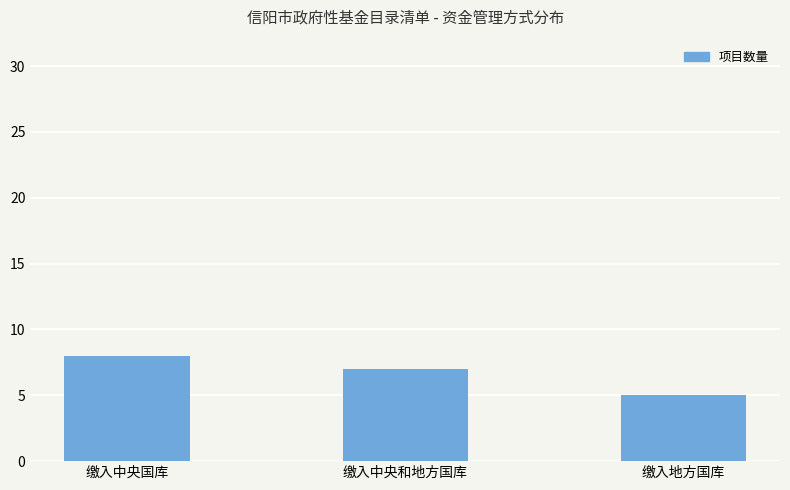

How many data points does each series have?

3